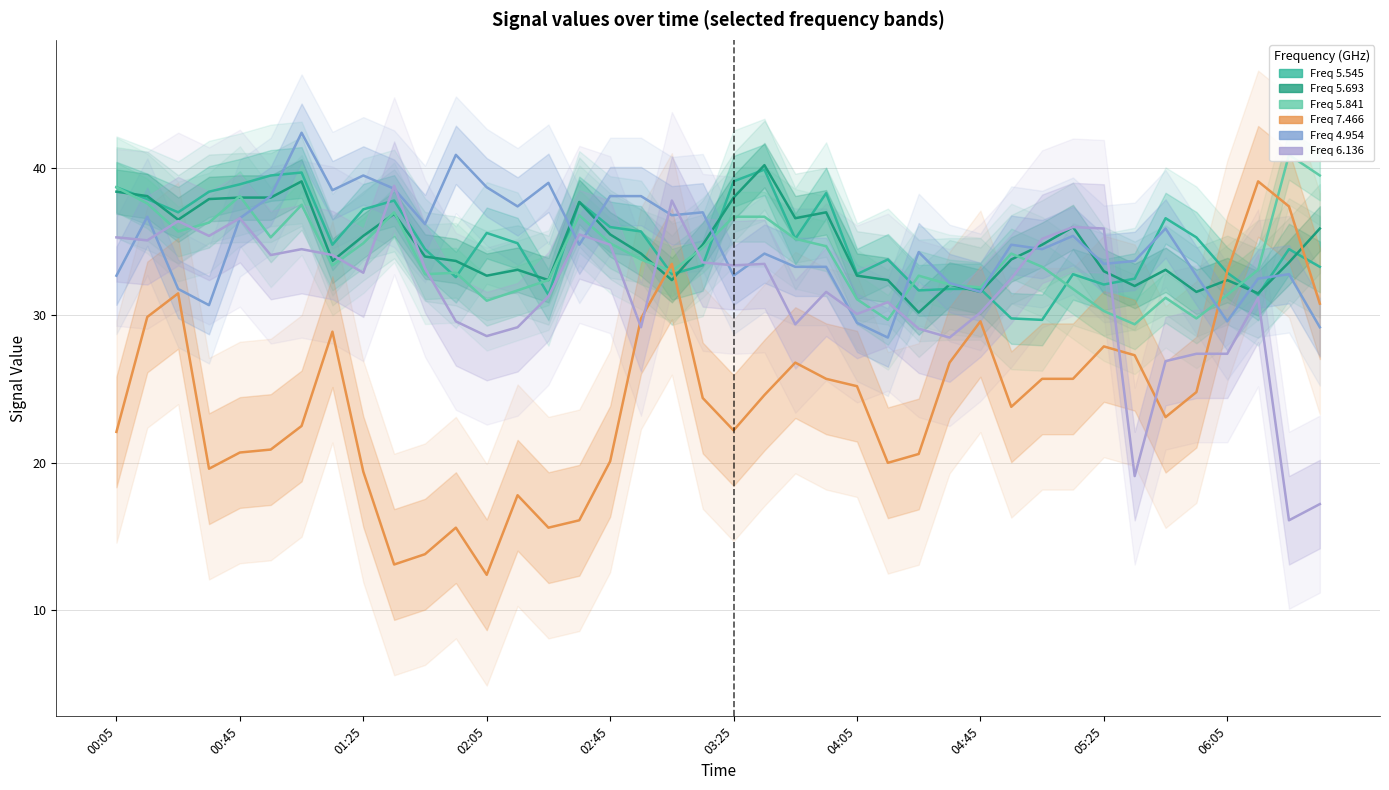

The value of 7.466 at 2018/02/11 03:05 is 45.4. True or false?

False